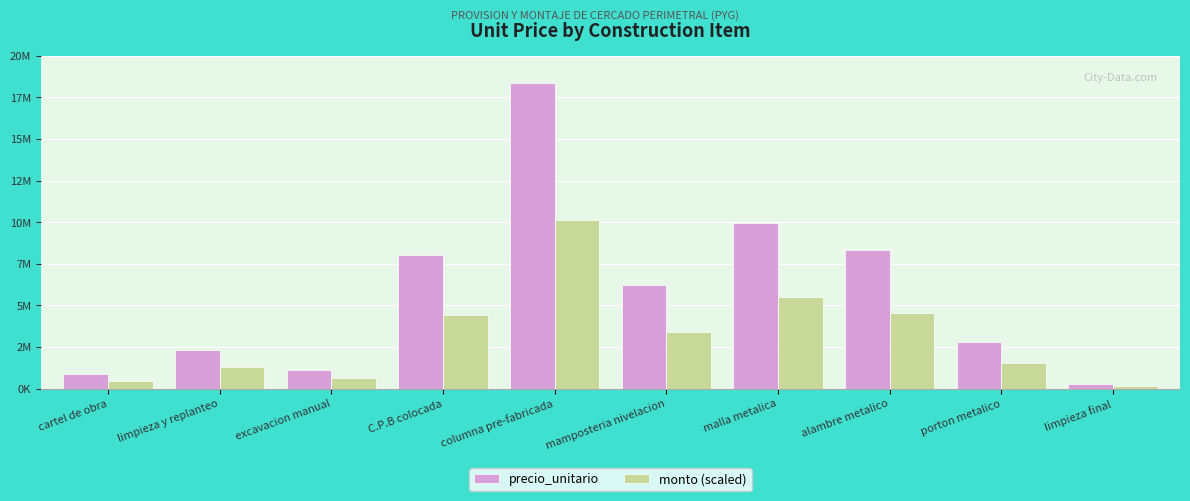

List the labels in order of precio_unitario value, smallest first.

limpieza final, cartel de obra, excavacion manual, limpieza y replanteo, porton metalico, mamposteria nivelacion, C.P.B colocada, alambre metalico, malla metalica, columna pre-fabricada